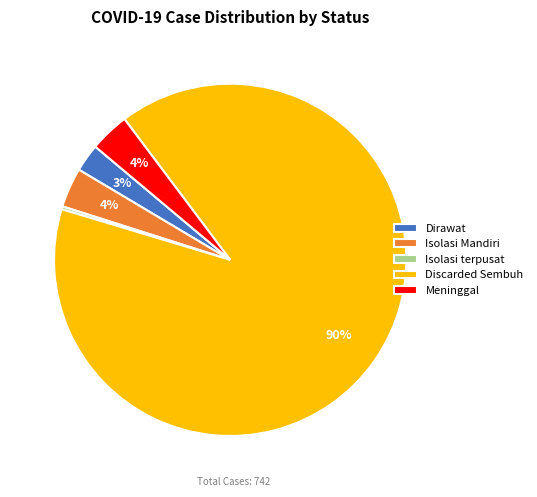

Which slice is the largest?

Discarded Sembuh